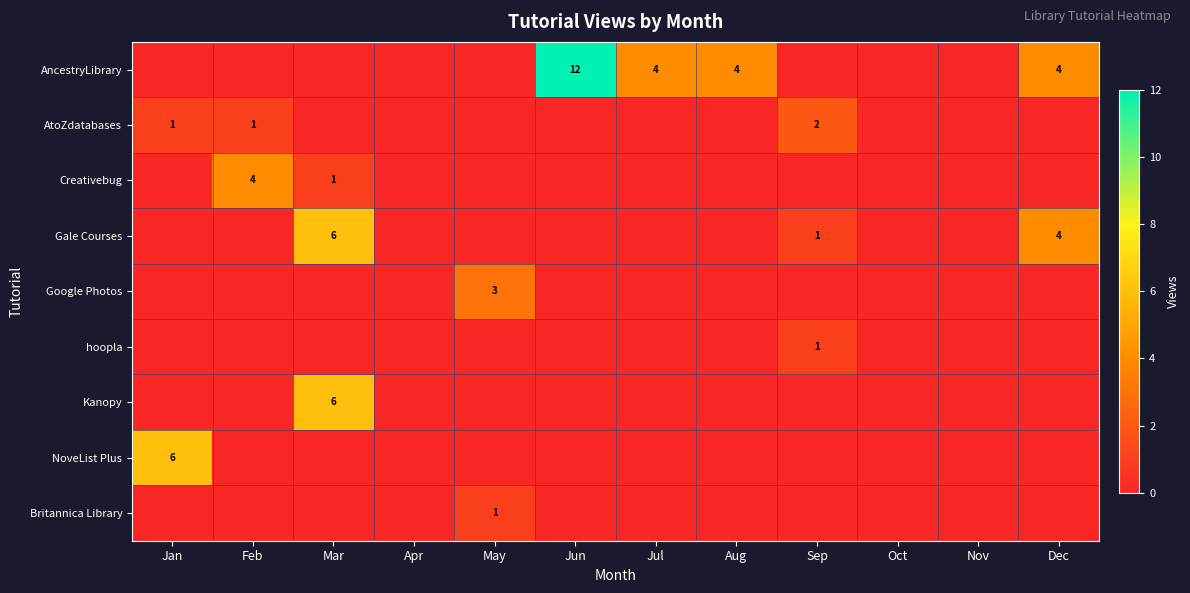

True or false: AncestryLibrary has a value of 7 at Jul.

False